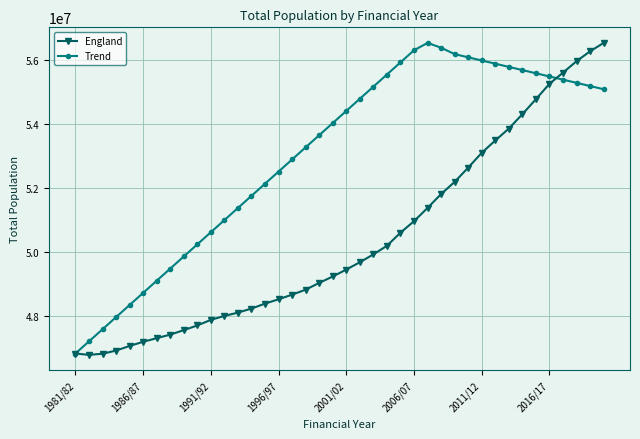

What is the maximum value for England?

56550100